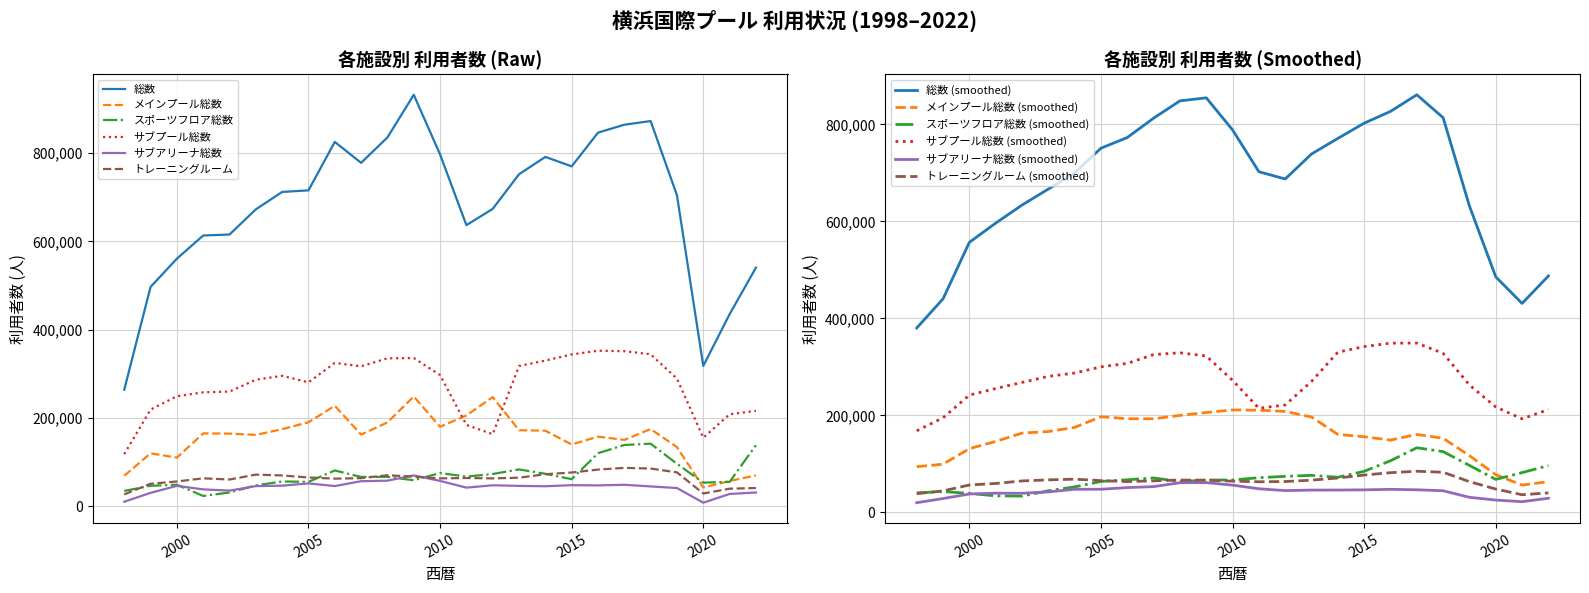

What is the approximate value of トレーニングルーム at 2001, to the nearest 50?

63150